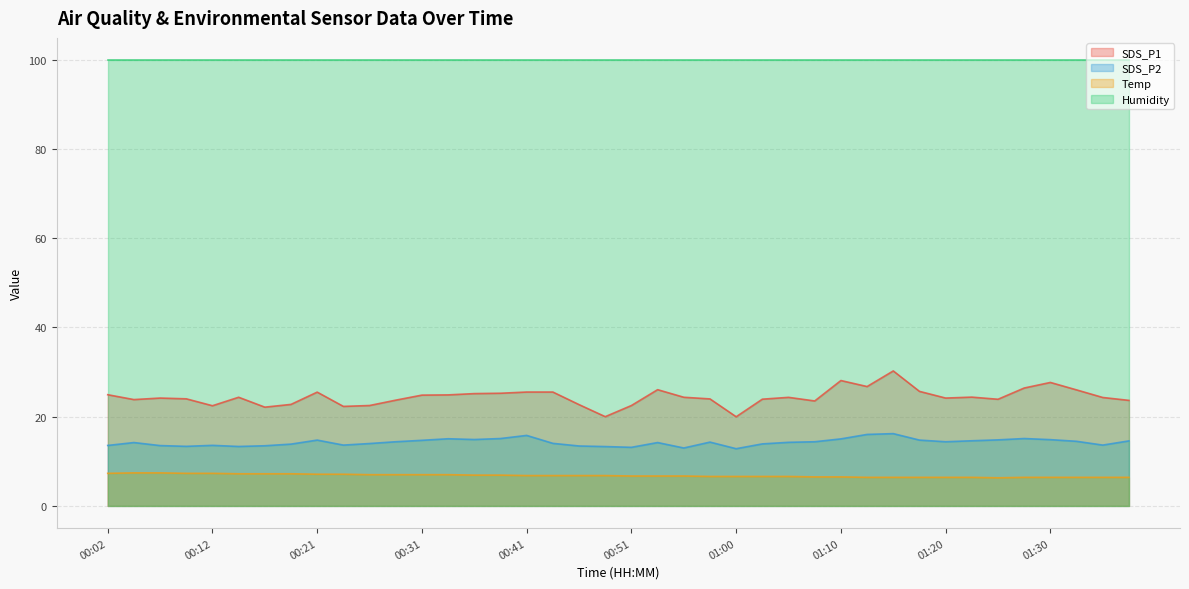

At which label does SDS_P1 first exceed 24?

00:02